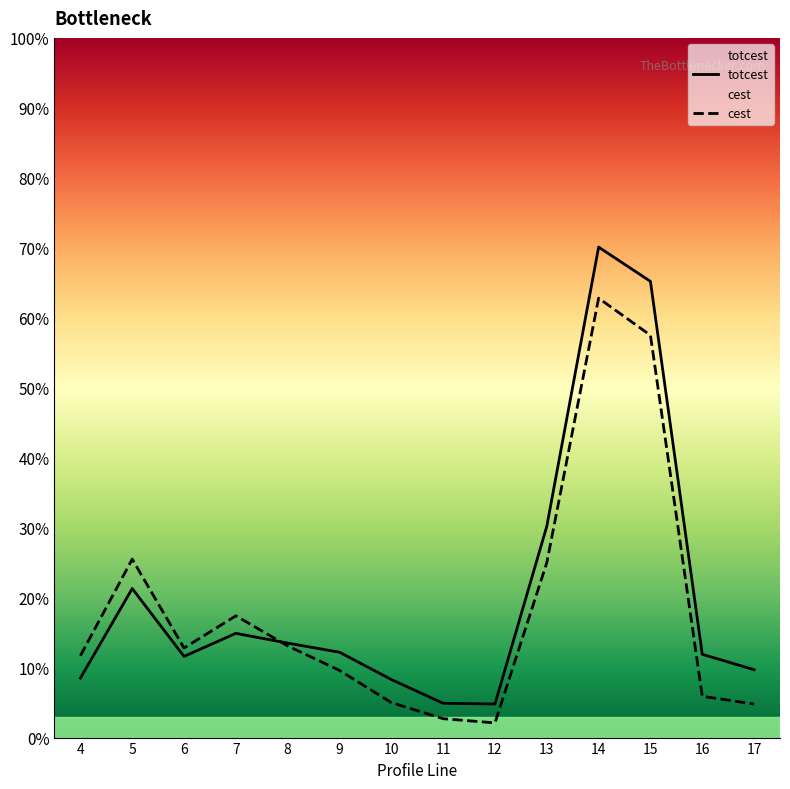

Count the number of data series in this chart.

2